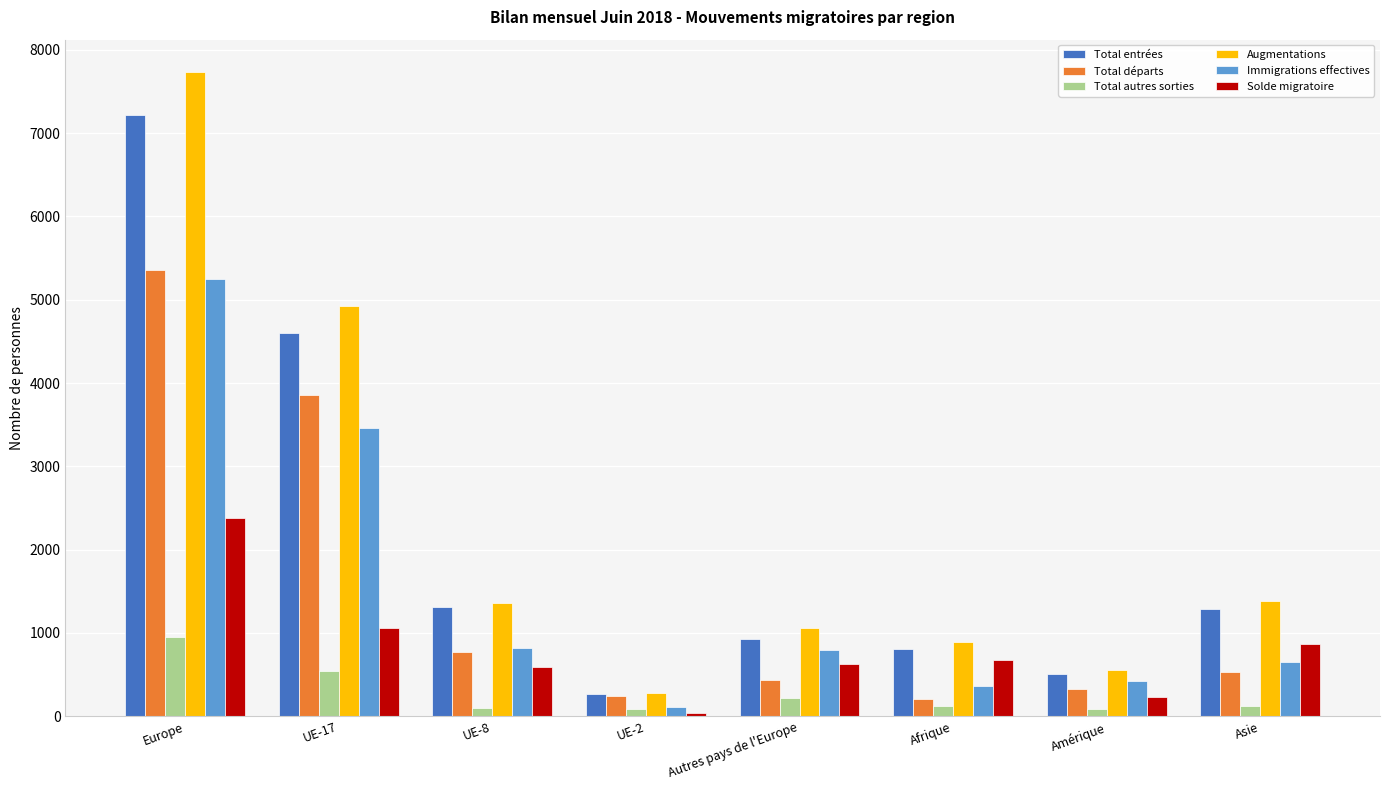

Which series has the widest spread of values?

Augmentations